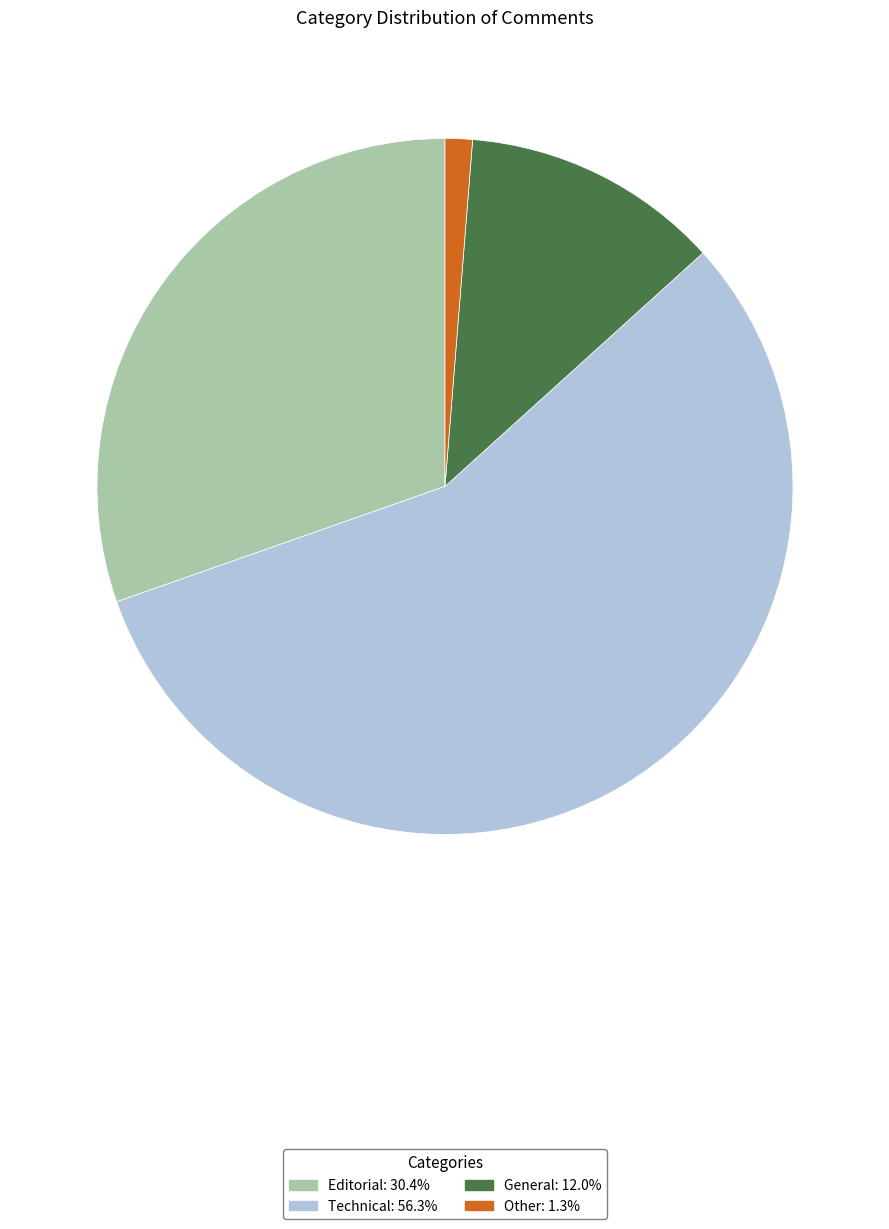

Does any single category account for the majority?

Yes